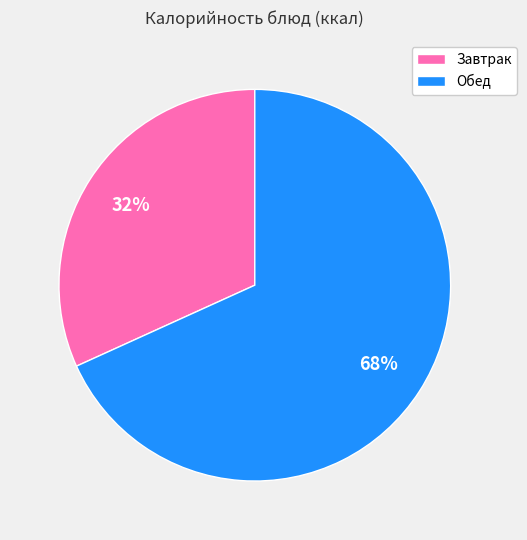

Which has a higher value, Завтрак or Обед?

Обед